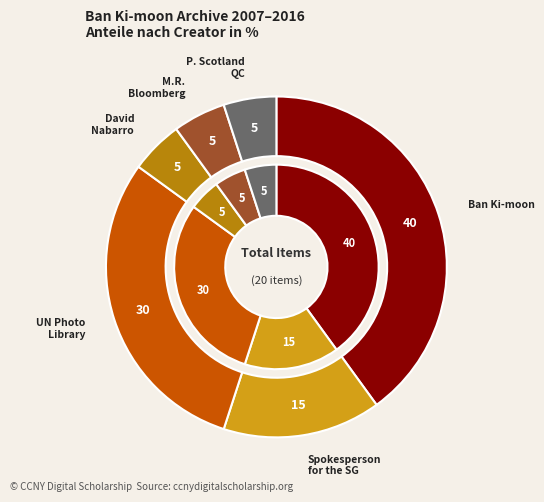

Which slice is the largest?

Ban Ki-moon